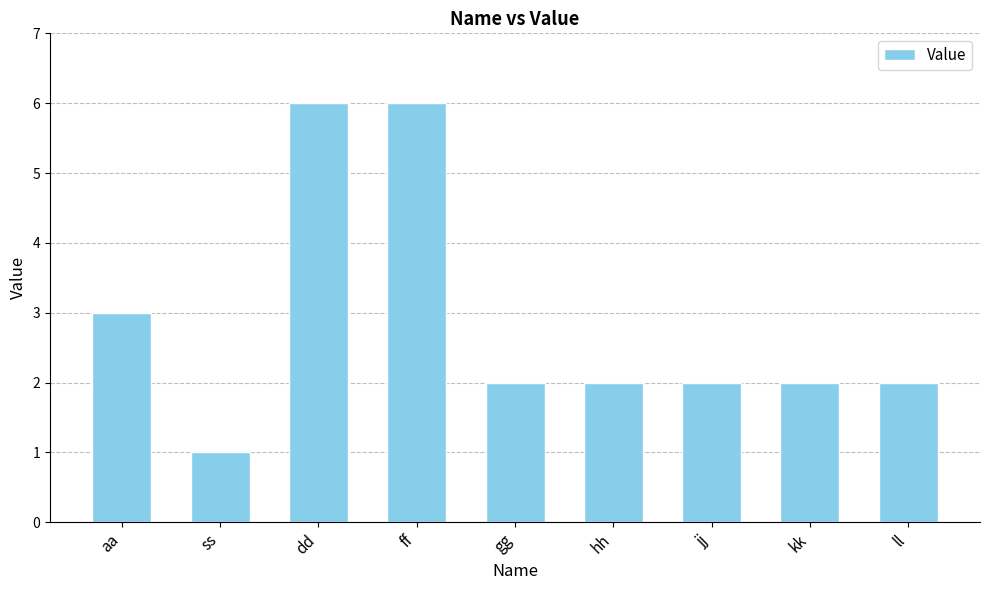

The chart shows a value of 1 at hh. True or false?

False